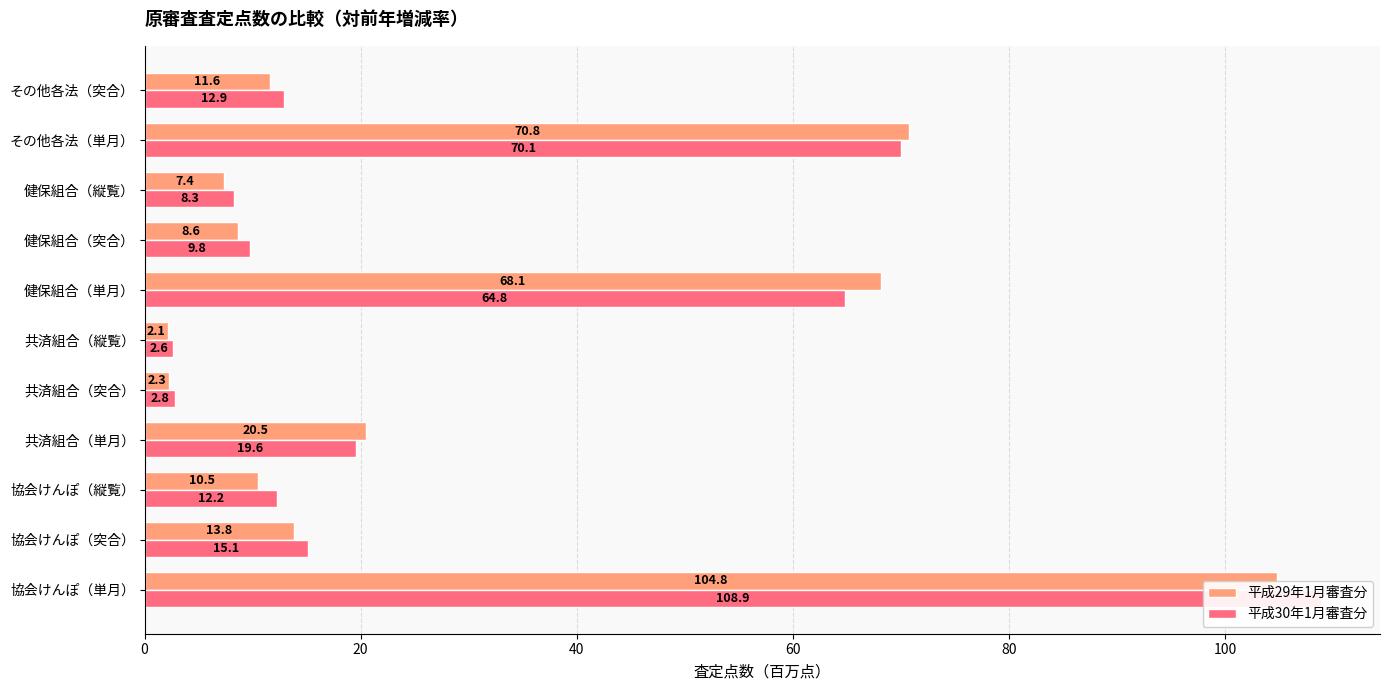

How many bars are there in total?

22